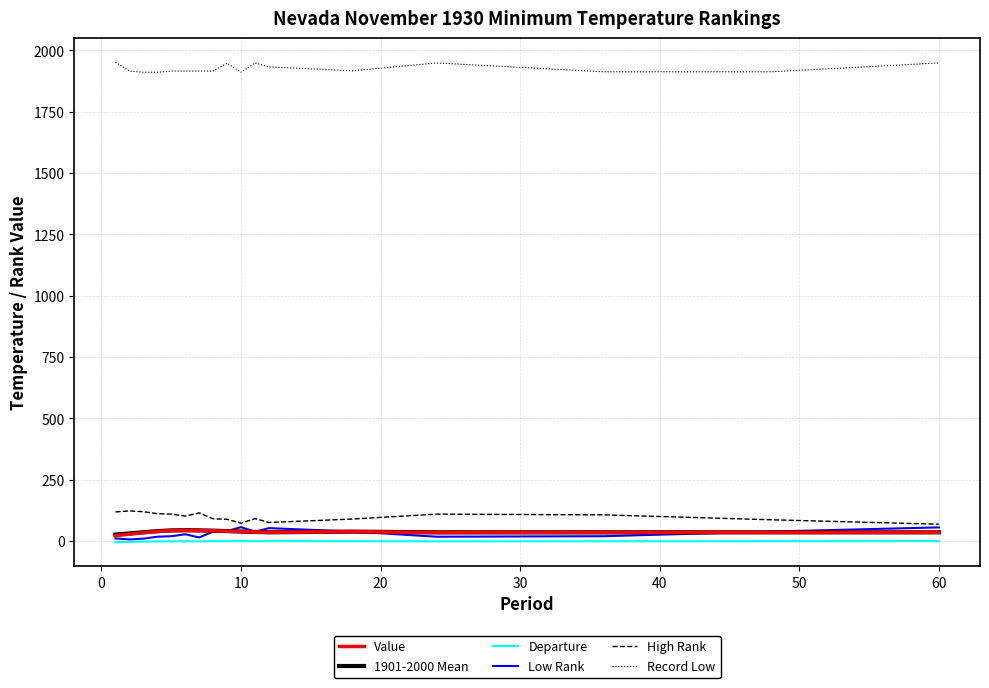

How many lines are shown in the chart?

6